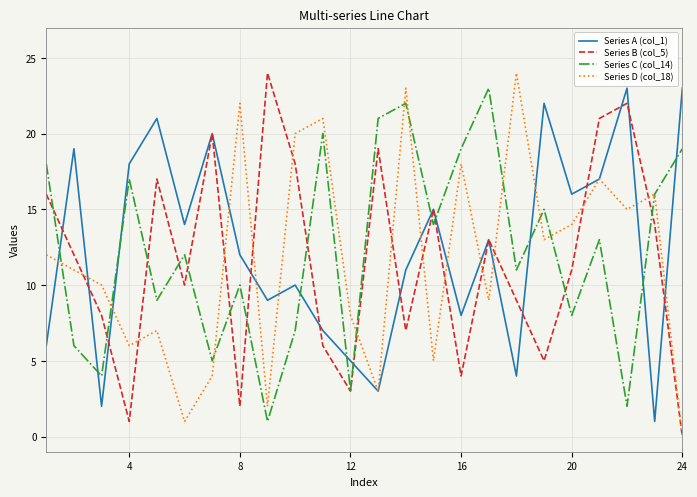

Reading left to right, transcribe all the data shown in this chart.

Series A (col_1): 6	19	2	18	21	14	20	12	9	10	7	5	3	11	15	8	13	4	22	16	17	23	1	23
Series B (col_5): 16	12	8	1	17	10	20	2	24	18	6	3	19	7	15	4	13	9	5	11	21	22	14	0
Series C (col_14): 18	6	4	17	9	12	5	10	1	7	20	3	21	22	14	19	23	11	15	8	13	2	16	19
Series D (col_18): 12	11	10	6	7	1	4	22	2	20	21	8	3	23	5	18	9	24	13	14	17	15	16	0